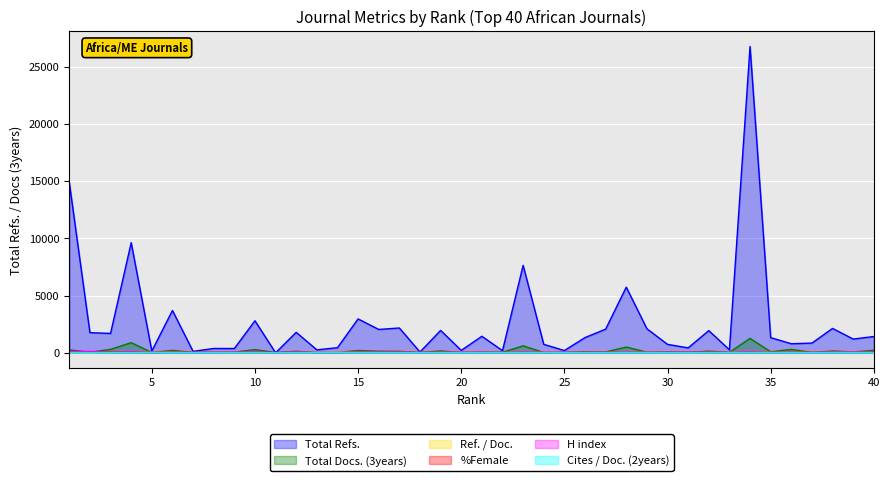

Does the chart display data point markers on the line(s)?

No